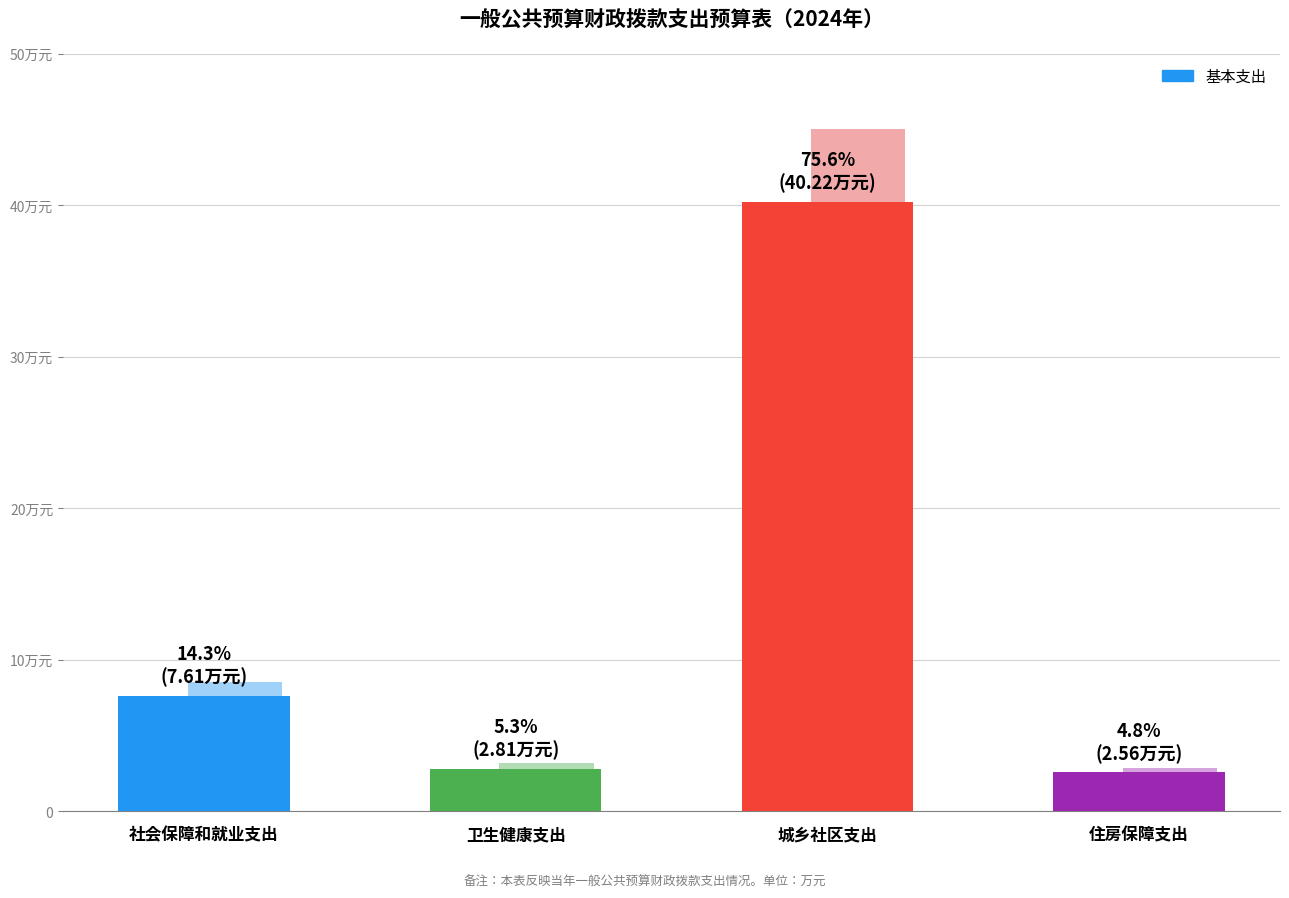

Rank the categories by value from highest to lowest.

城乡社区支出, 社会保障和就业支出, 卫生健康支出, 住房保障支出